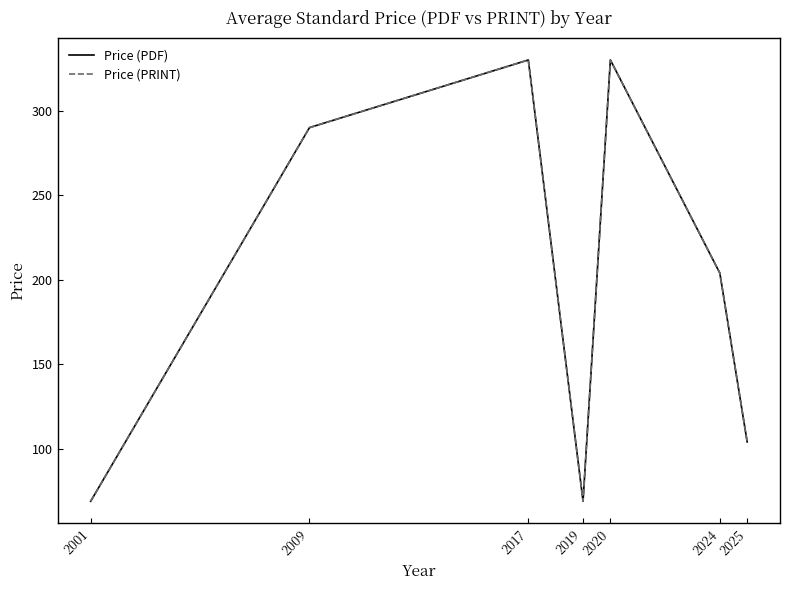

Is this an area chart (filled region under the line)?

No